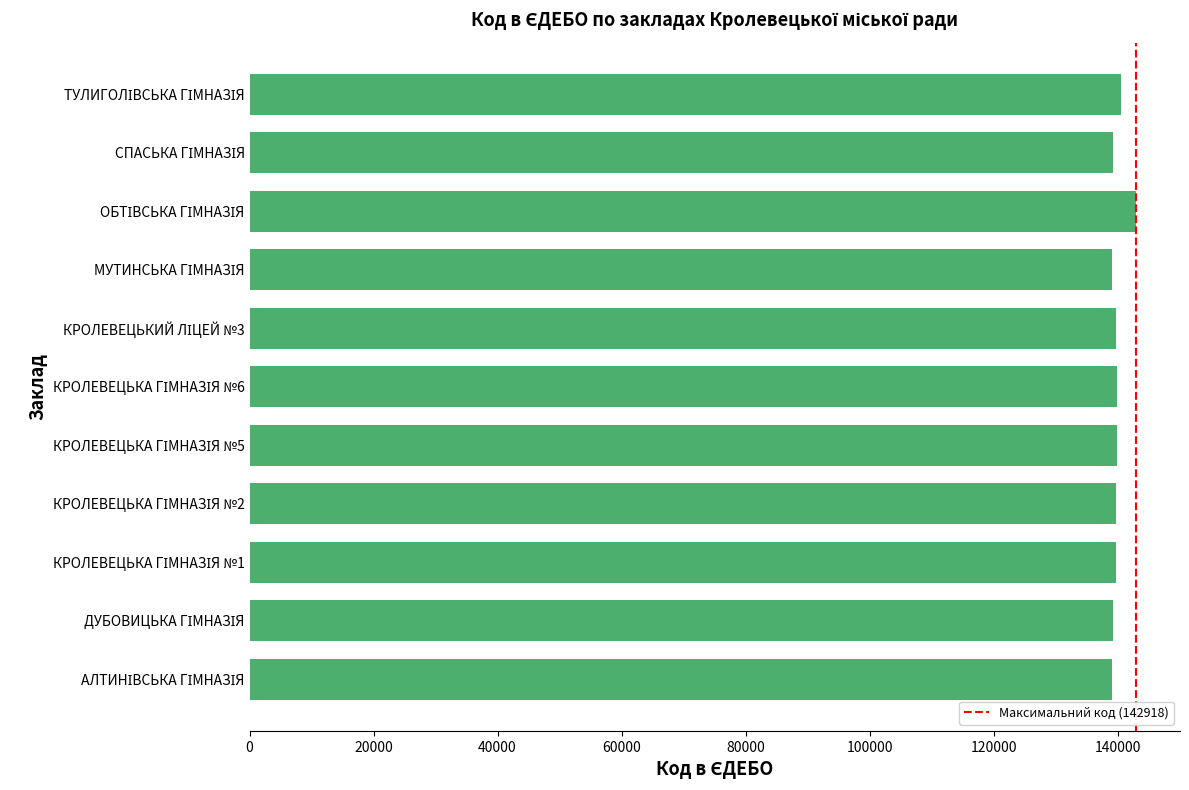

What is the average value?

139936